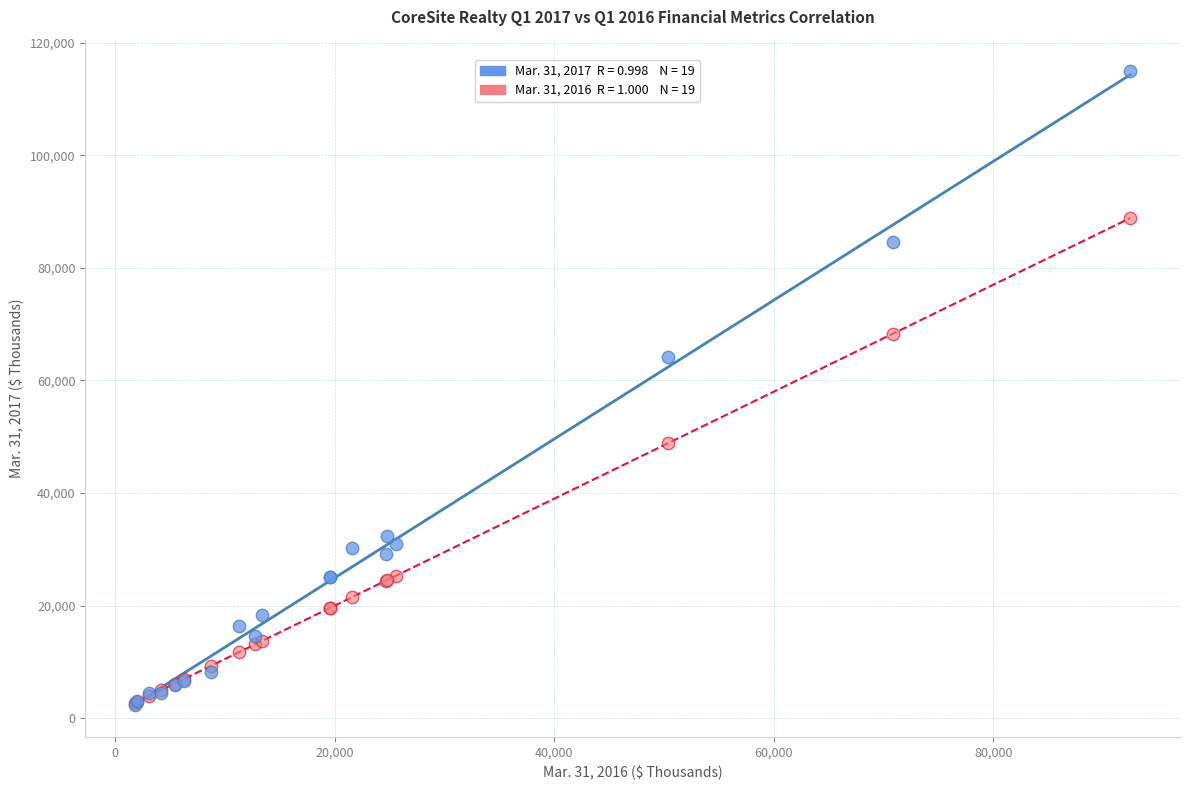

Across all series, what Y value is closest to 58598?

64251.0